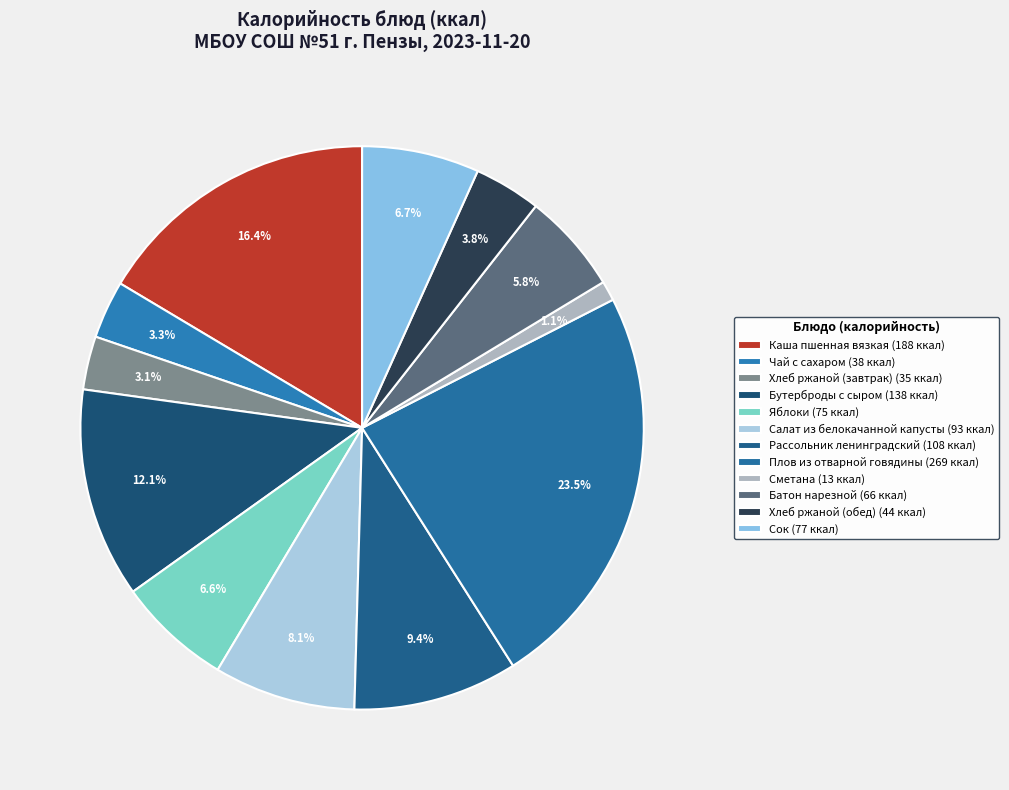

How many segments does this pie chart have?

12